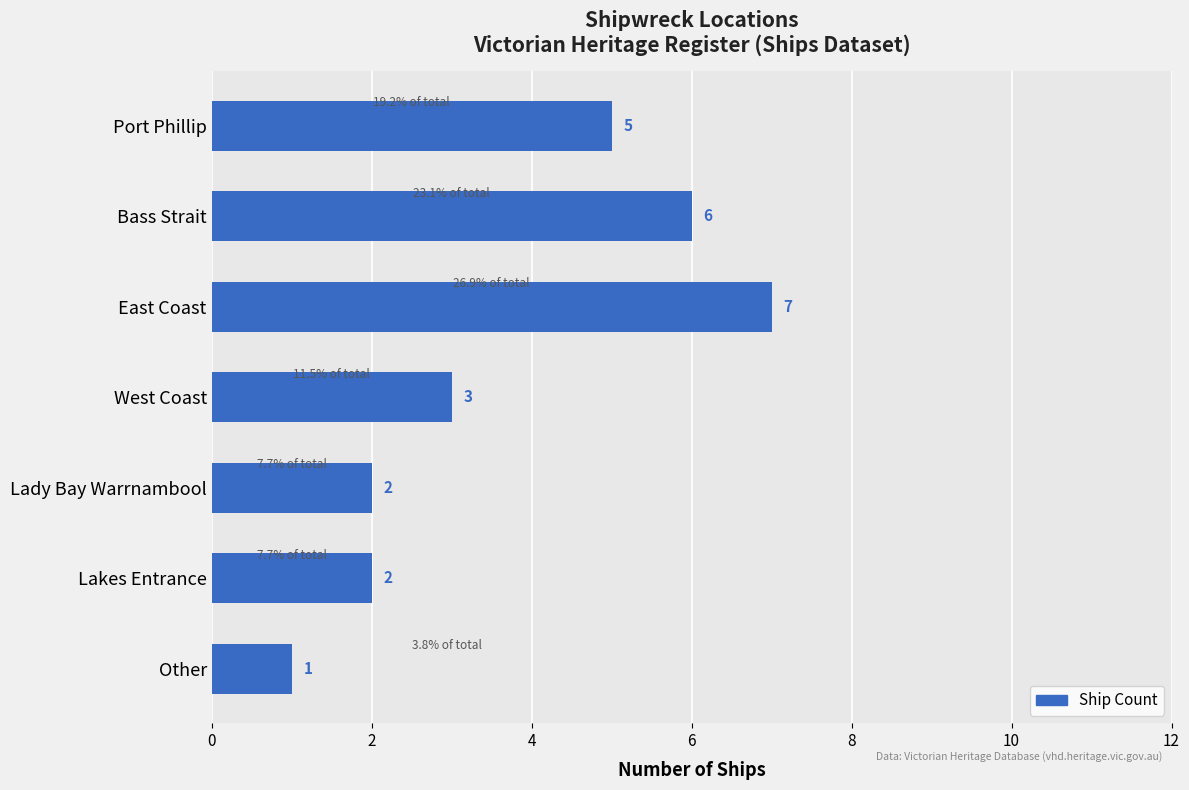

Count the values in the range 2 to 6.

5